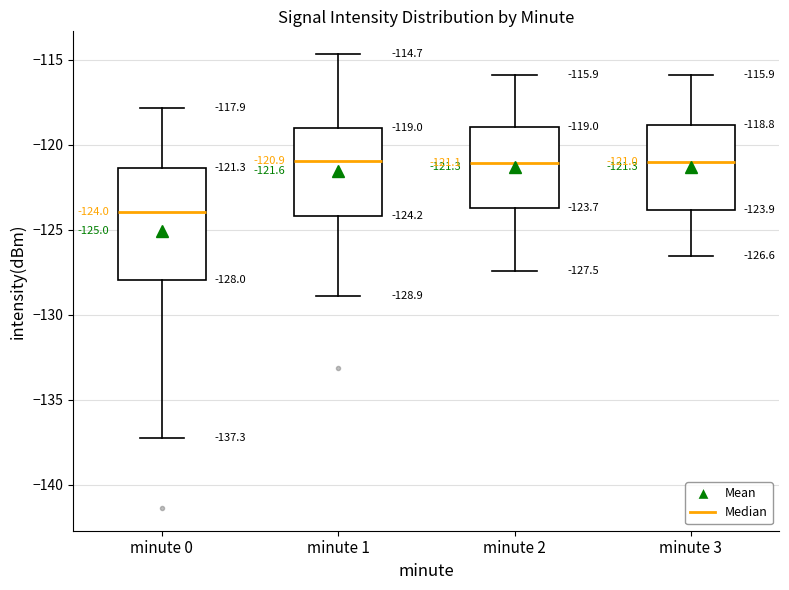

Which box is the tallest, from its lower edge to its upper edge?

minute 0